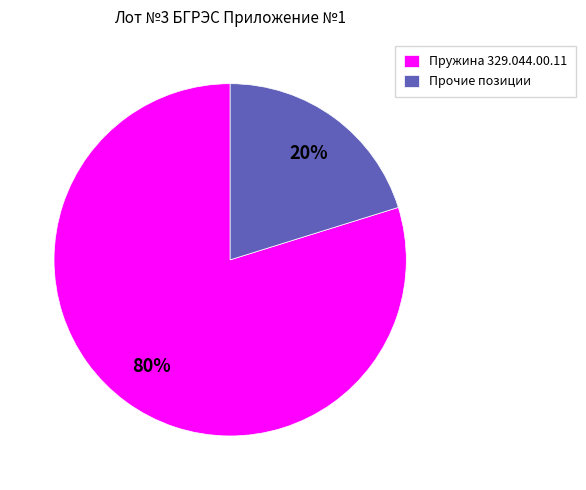

Does Пружина 329.044.00.11 account for over 50% of the chart?

Yes